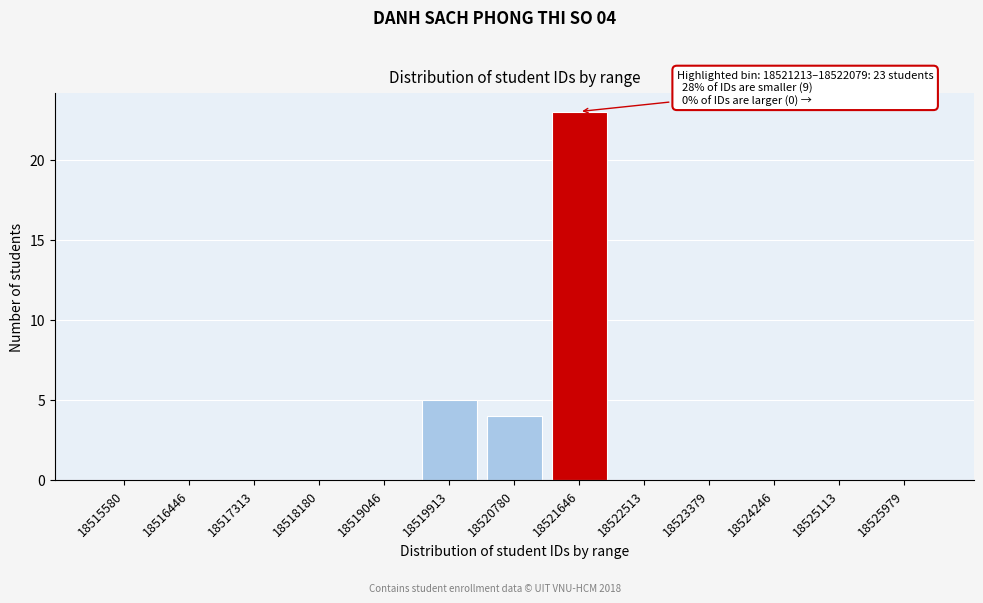

Reading left to right, what are all the values shown in this chart?

18515580=0	18516446=0	18517313=0	18518180=0	18519046=0	18519913=5	18520780=4	18521646=23	18522513=0	18523379=0	18524246=0	18525113=0	18525979=0